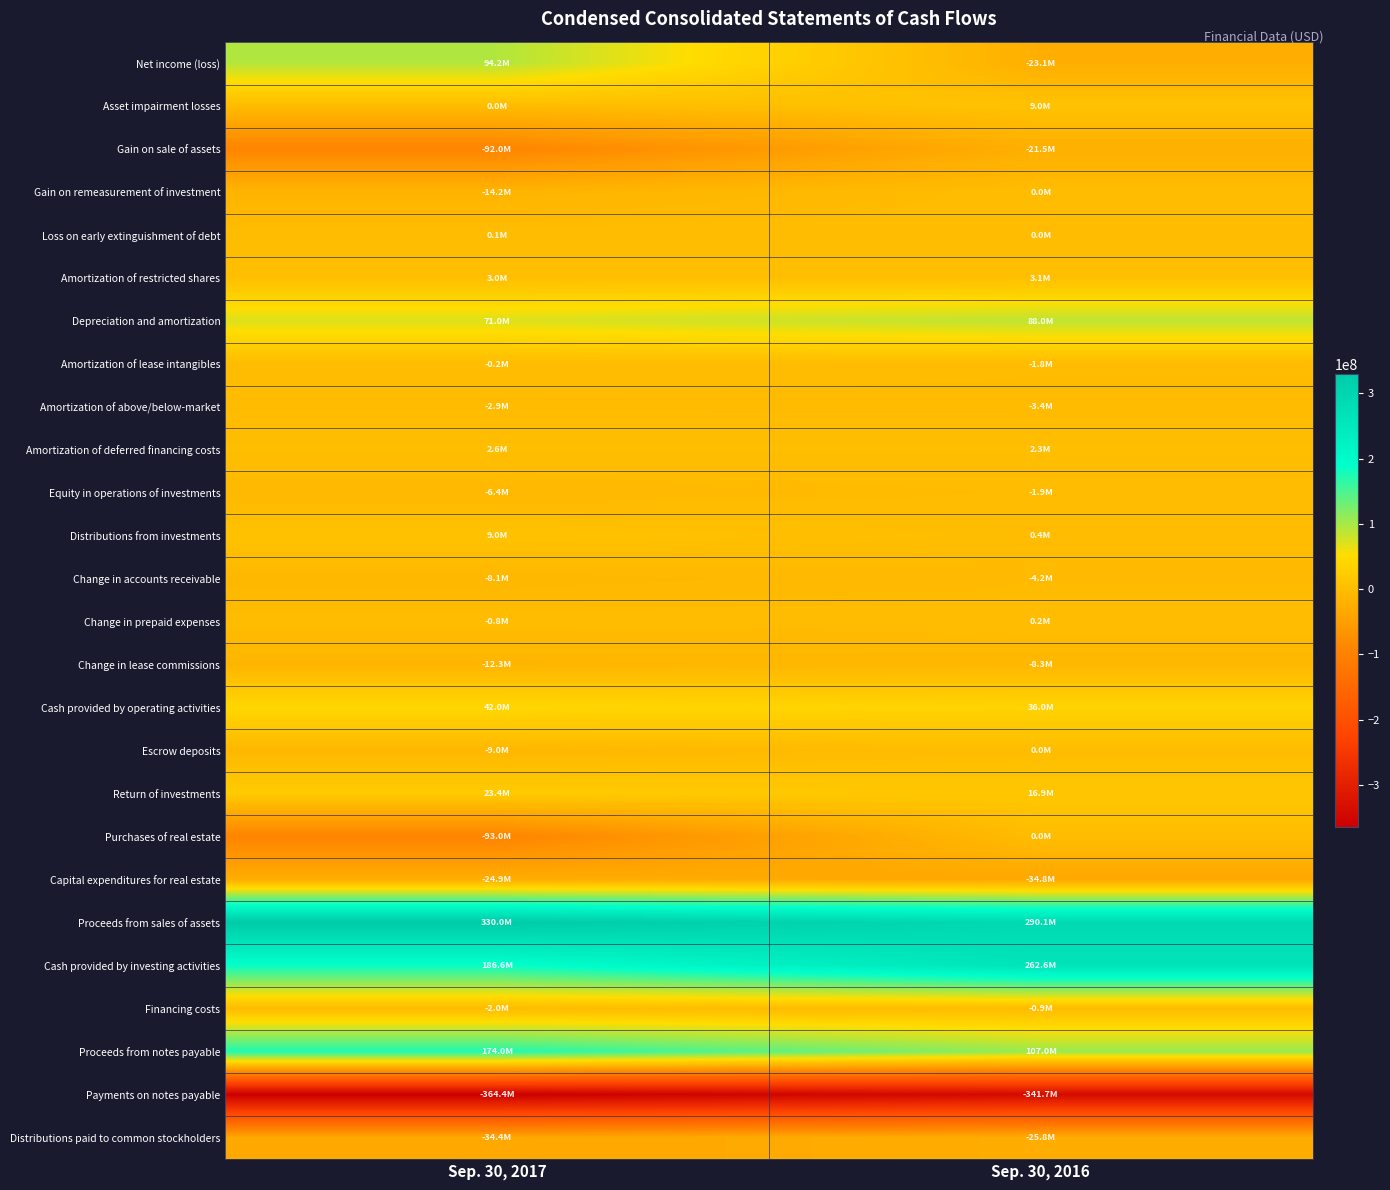

How many data points does each series have?

2